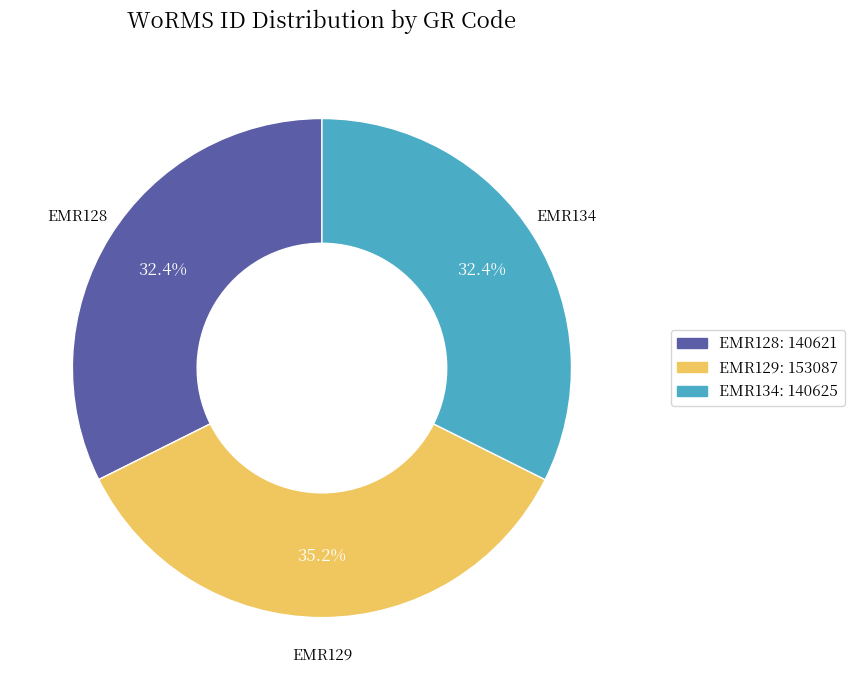

Is there any slice that represents more than half of the pie?

No